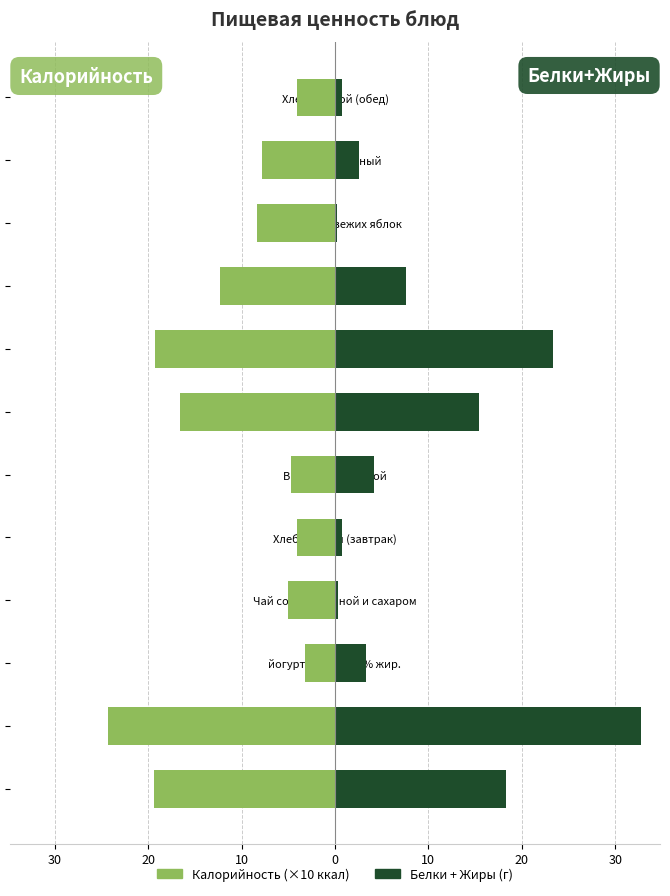

What is the average value of the Калорийность (×10 ккал) series?

-10.8